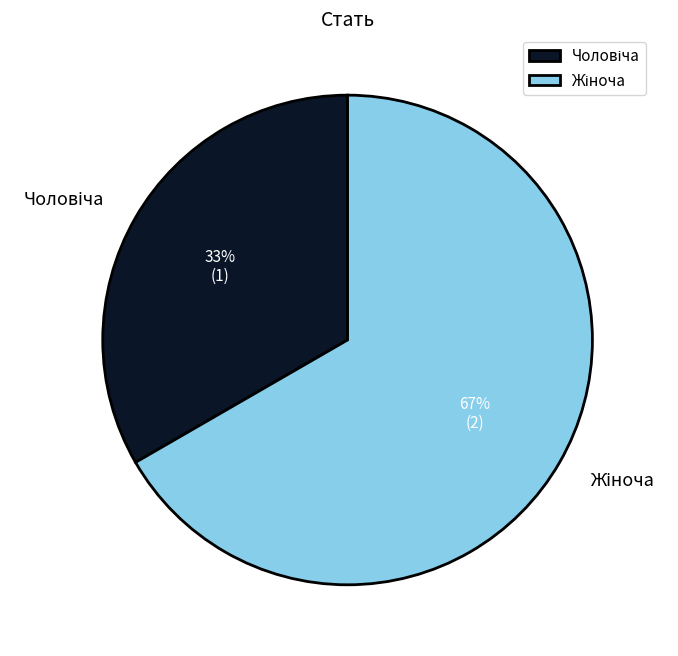

To the nearest percent, what is the average slice percentage?

50%